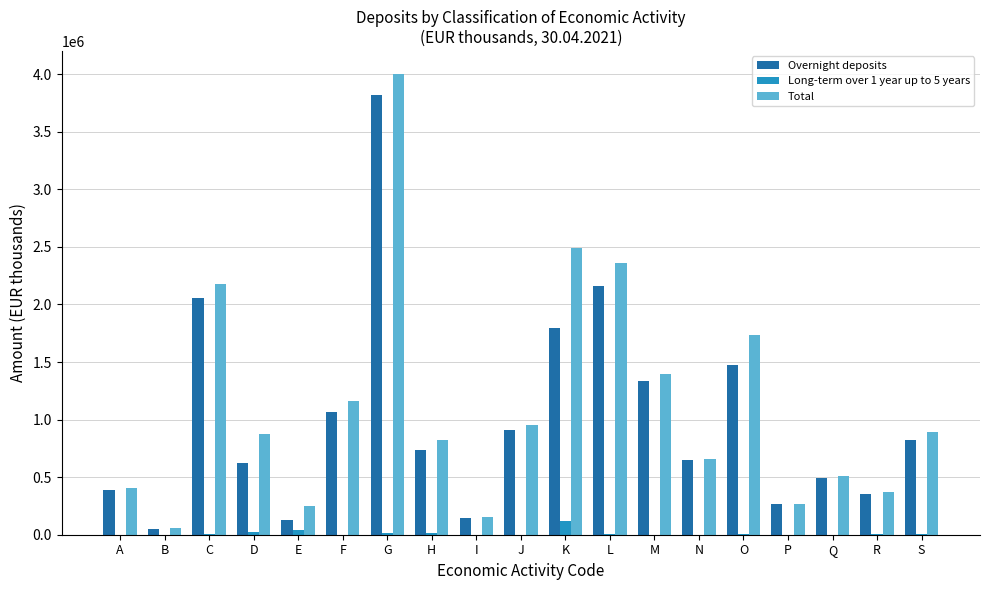

How many data points does each series have?

19